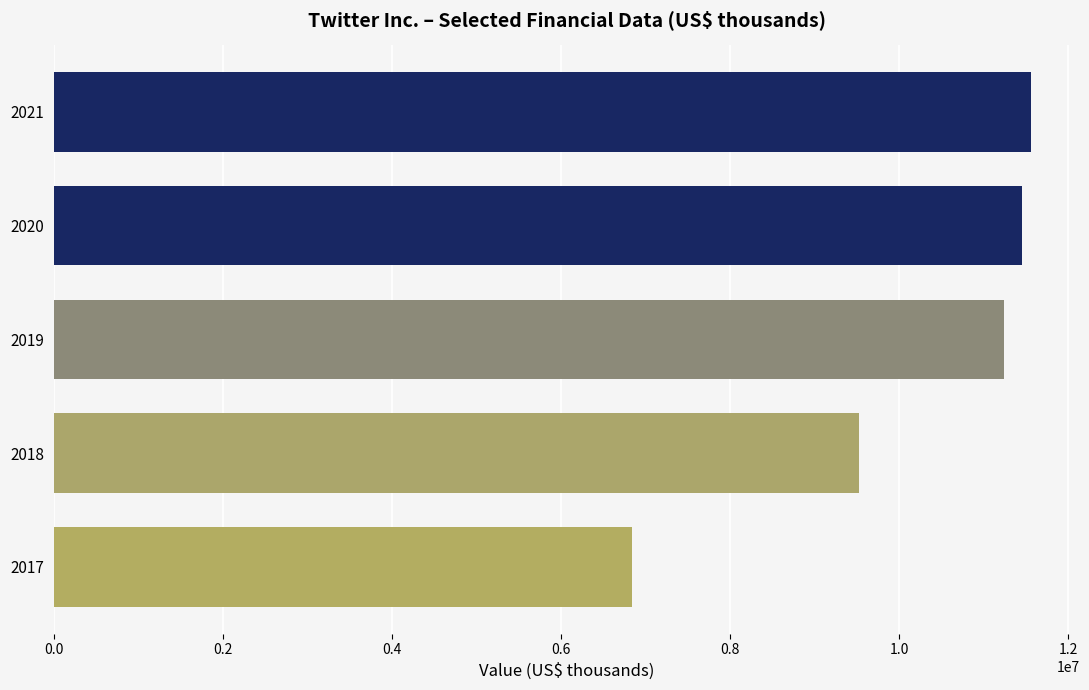

Is it true that the value at 2017 is 11250968?

False